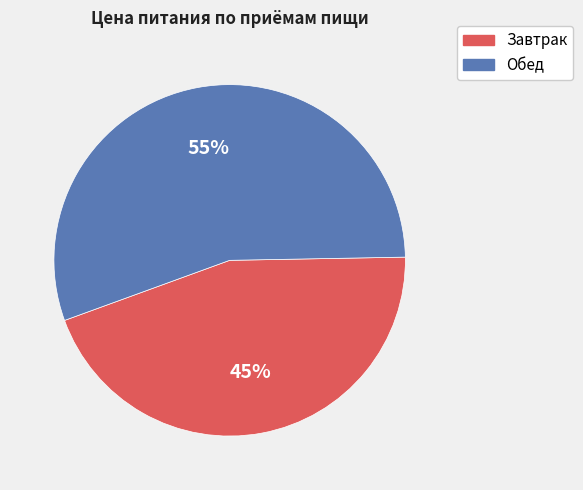

What is the largest slice in the pie chart?

Обед